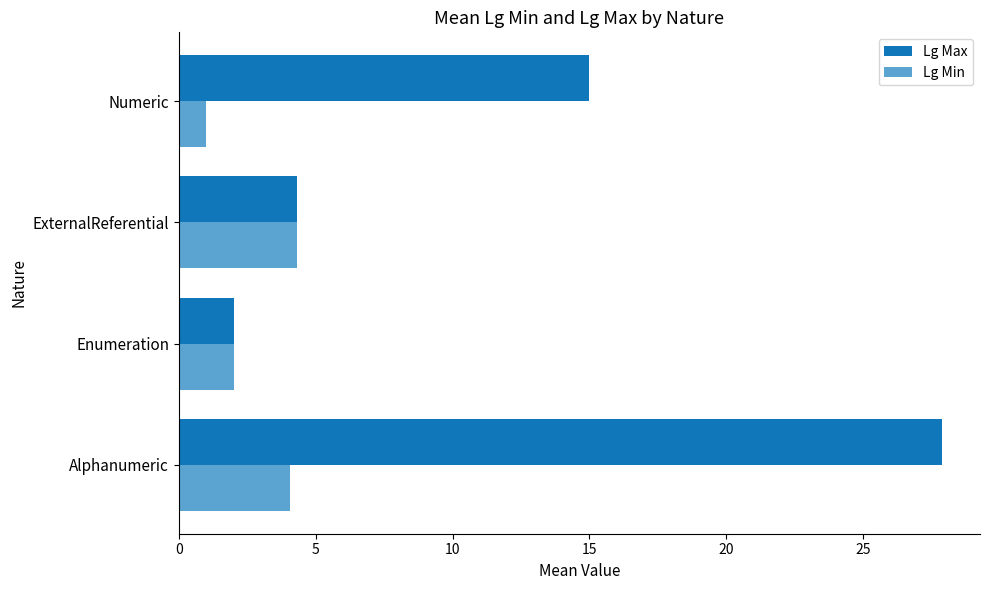

Where is Lg Max nearest to the value 14?

Numeric